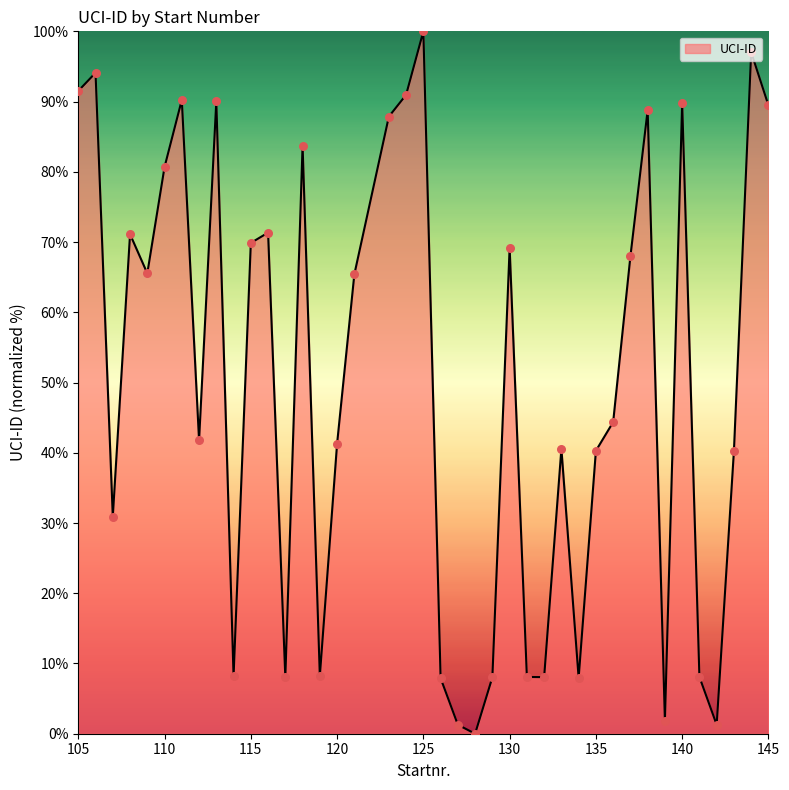

What is the greatest value displayed?

100.0